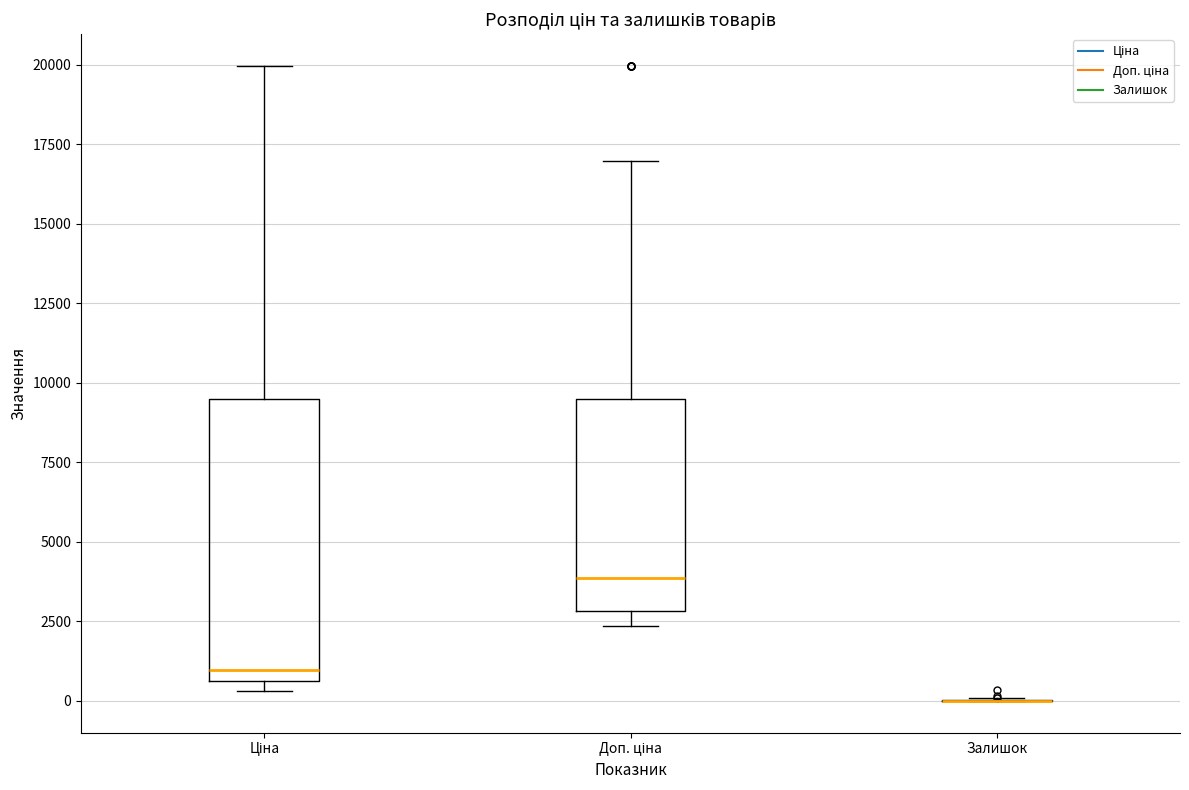

Reading left to right, transcribe this box plot: for each box, give where its median line is, the range the box spans, and where its two whiskers end, as read against the y-axis. The values are not printed on the chart, so give them approximately, as read against the axis.

Ціна: median 1000, box 500 to 9500, whiskers 500 (just below the box's lower edge) to 20000
Доп. ціна: median 4000, box 3000 to 9500, whiskers 2500 to 17000
Залишок: box collapsed to a line at 0, whiskers 0 to 0